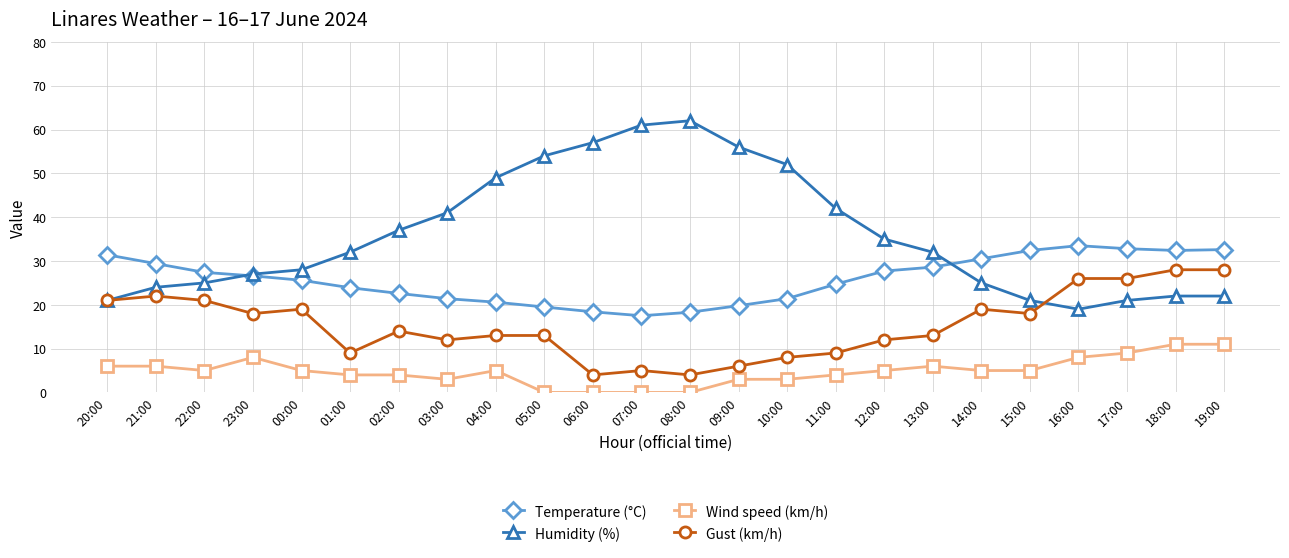

Where is the first local minimum for Wind speed (km/h)?

22:00